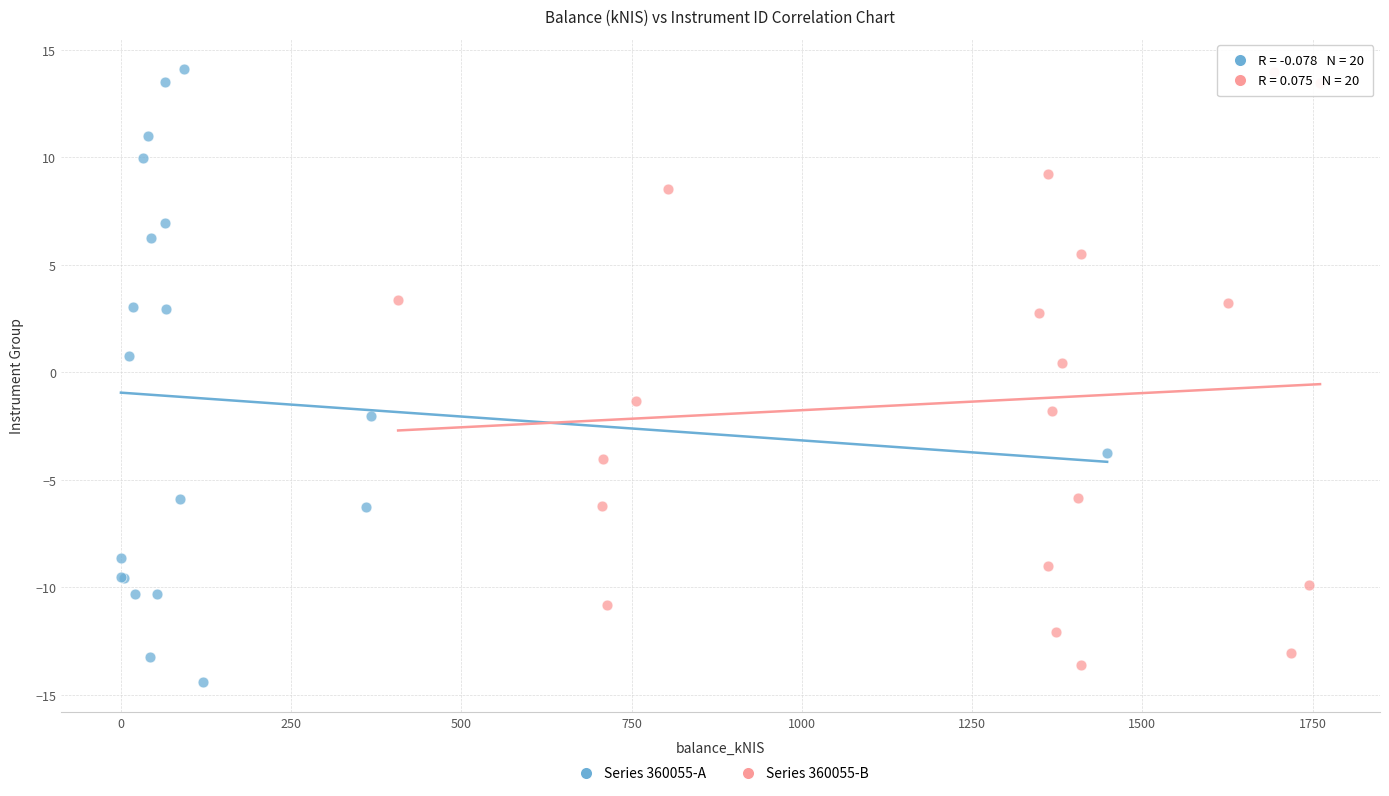

What are all the series names shown in the legend?

Series 360055-A, Series 360055-B